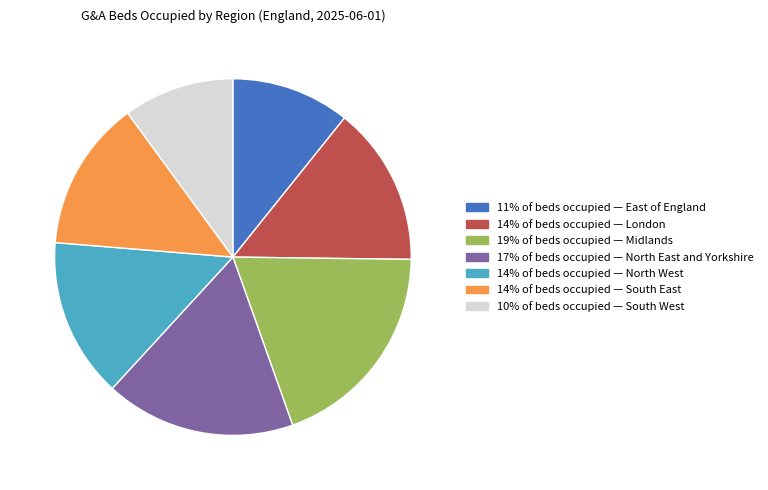

Does any single category account for the majority?

No